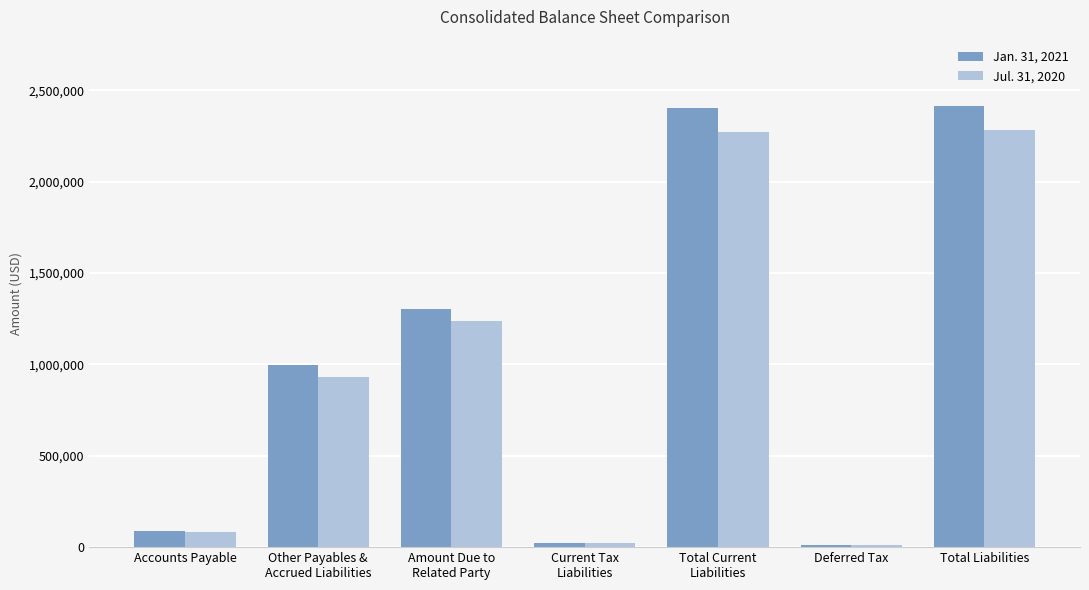

At which label is Jul. 31, 2020 closest to 1146311?

Amount Due to
Related Party